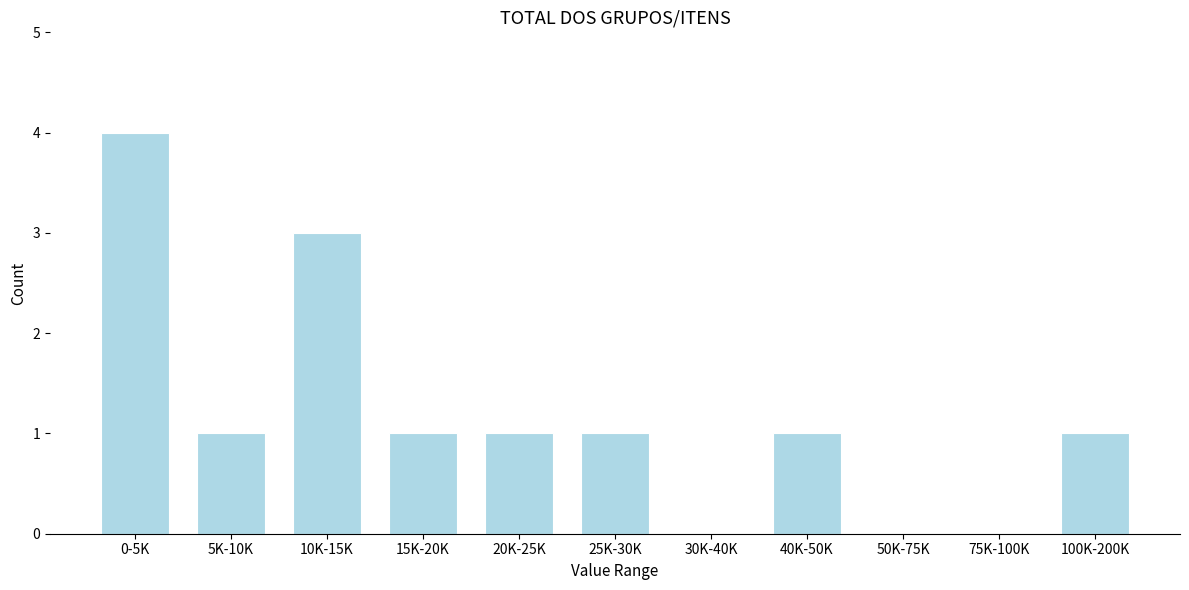

Reading right to left, list all the values displayed in this chart.

100K-200K=1	75K-100K=0	50K-75K=0	40K-50K=1	30K-40K=0	25K-30K=1	20K-25K=1	15K-20K=1	10K-15K=3	5K-10K=1	0-5K=4